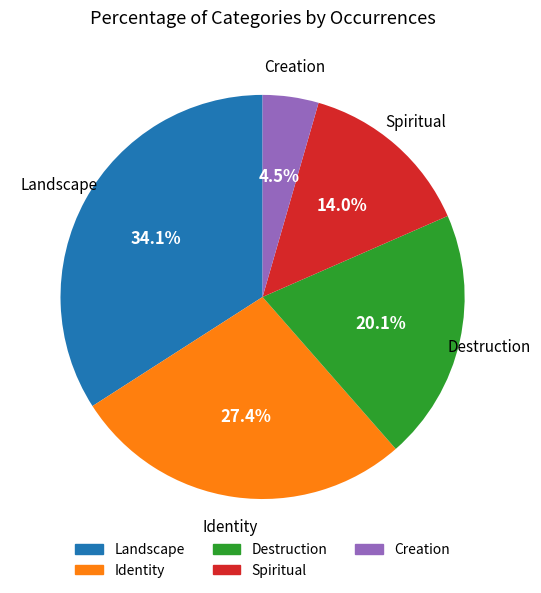

How much of the chart is everything except Creation?

95.5%